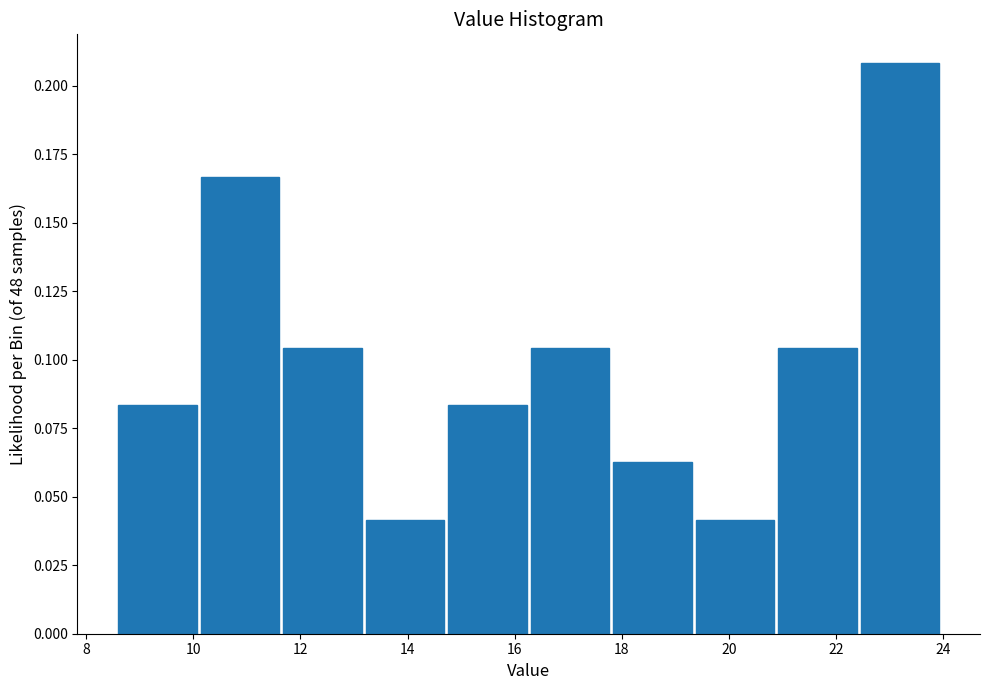

Over which range of the x-axis is the bar tallest?

22.46 to 24.00